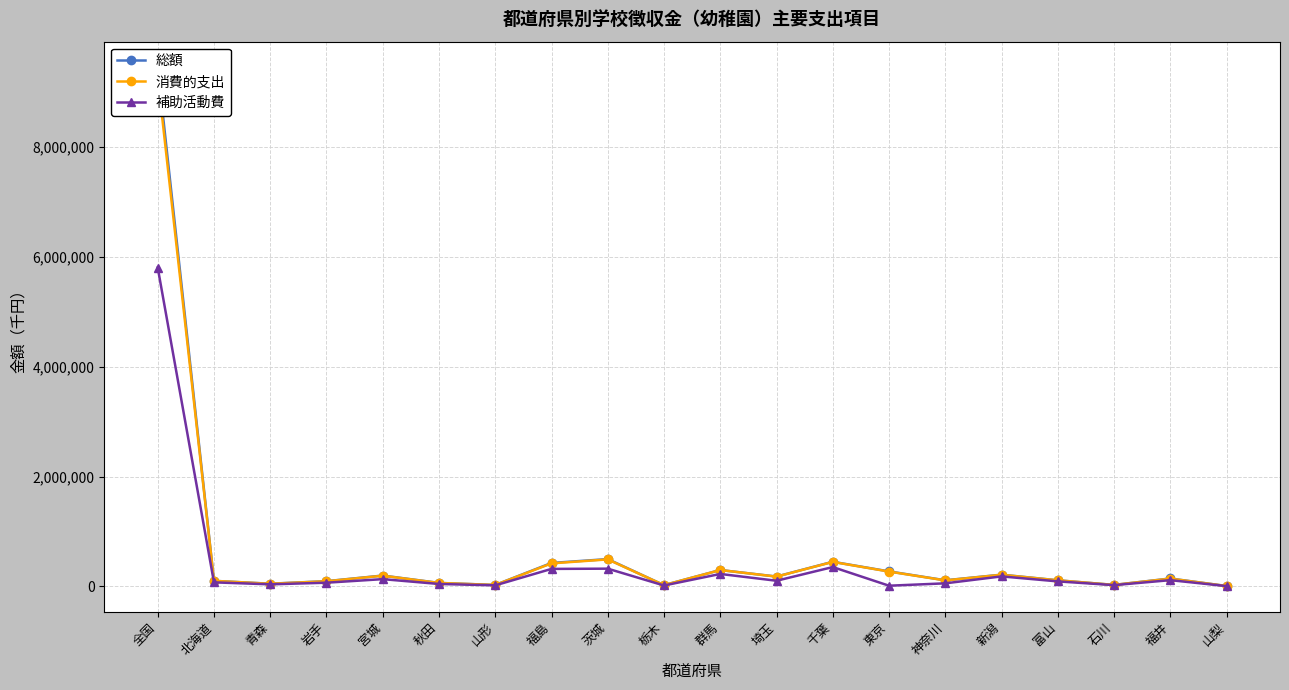

What is the minimum value for 総額?

8251